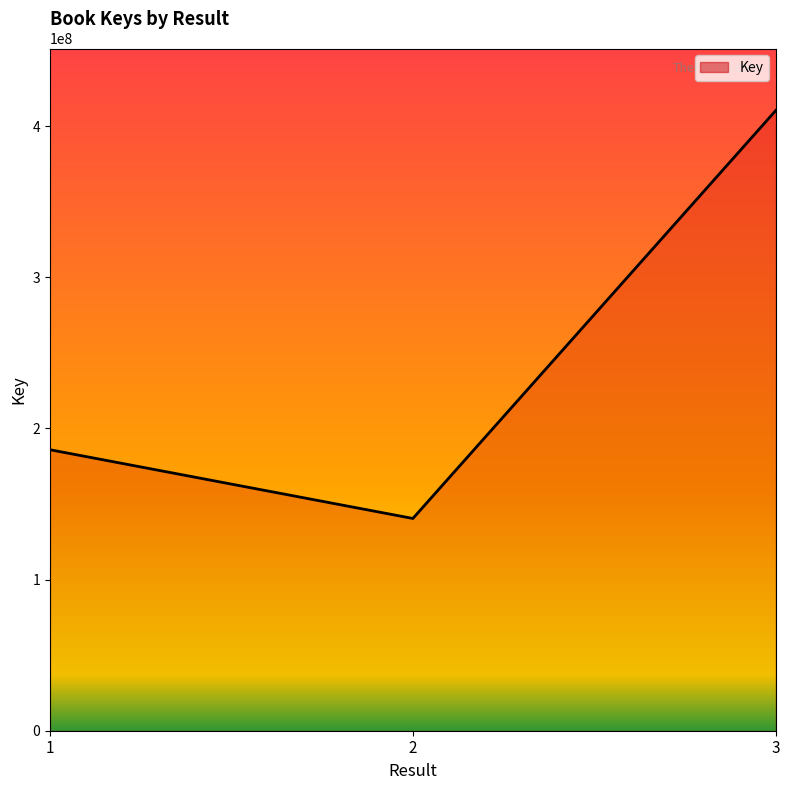

Reading left to right, list all the values displayed in this chart.

185887635	140430896	410323751